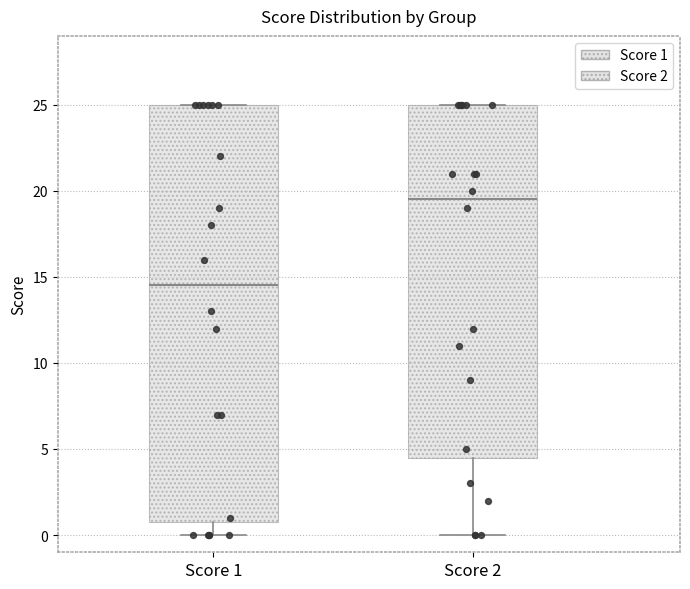

Which box has the lowest median line?

Score 1